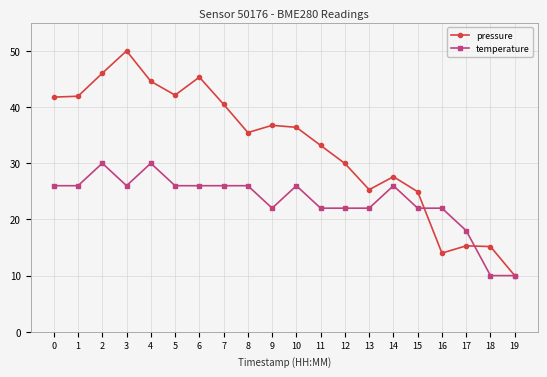

Rank the series at 11 from highest to lowest value.

pressure, temperature